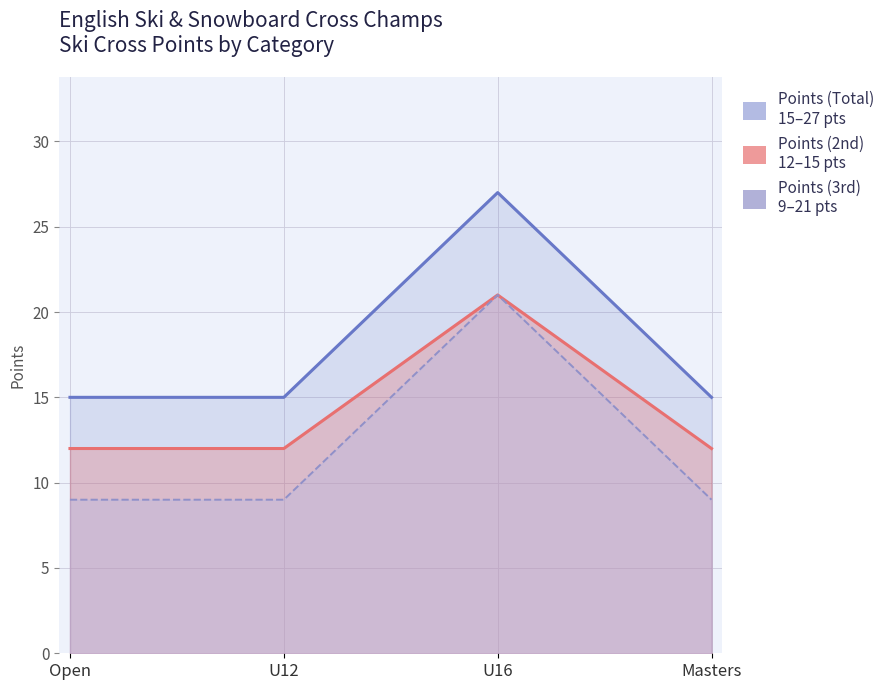

Which series has the largest total across all categories?

Points (Total)